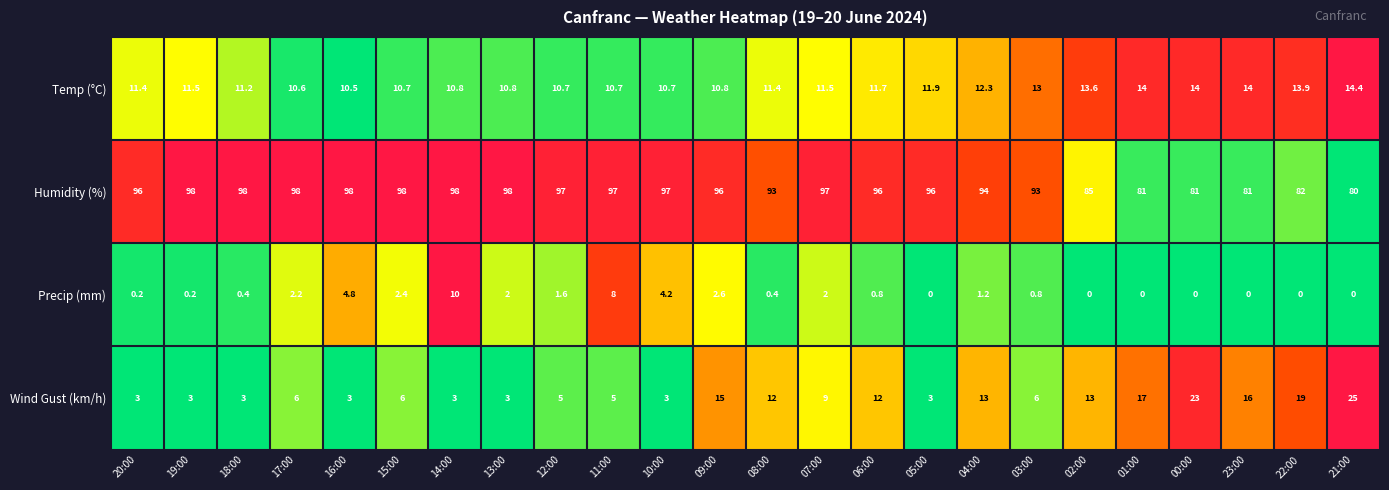

Which series has the largest range (max minus min)?

Wind Gust (km/h)